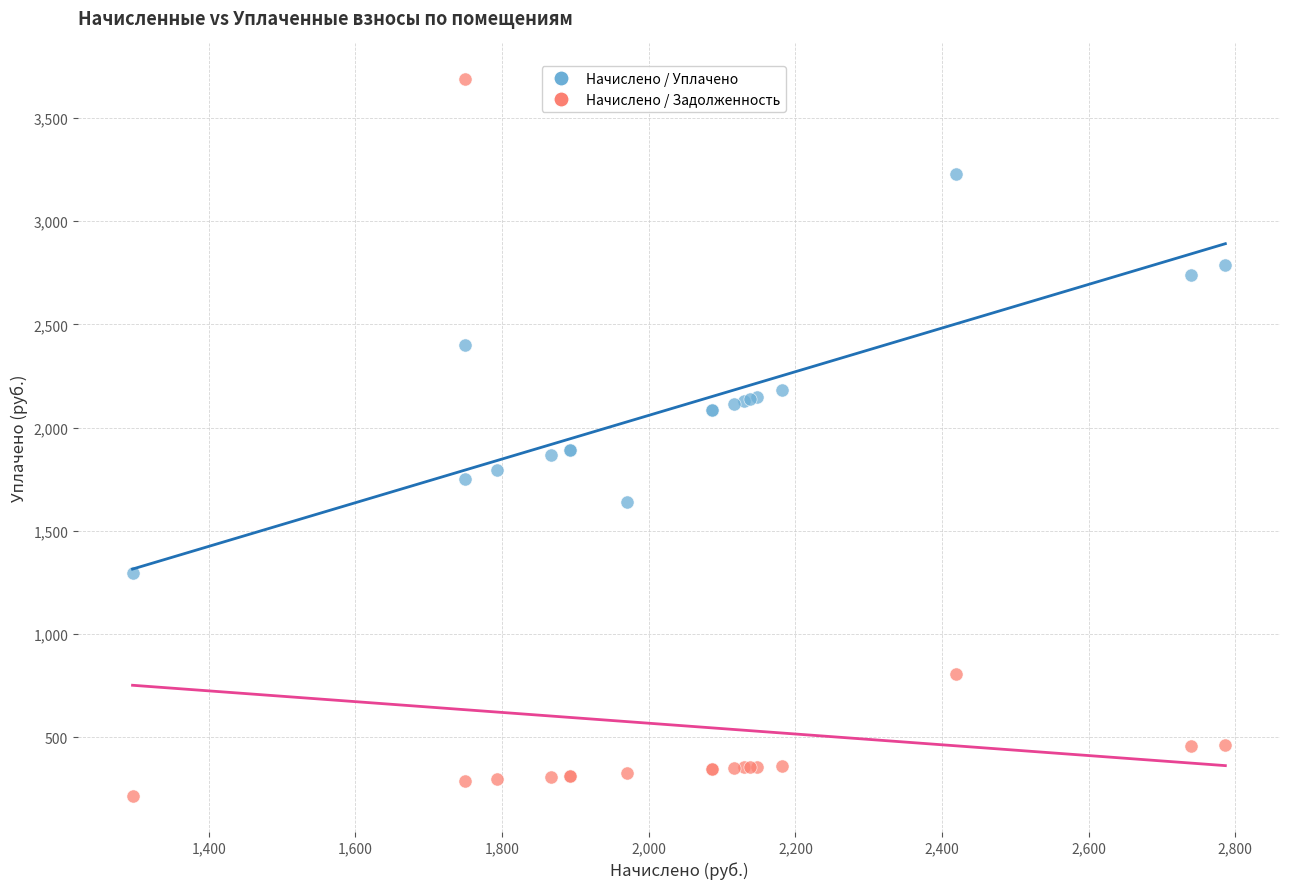

What is the X range (max minus min) for the scatter plot?

1490.4